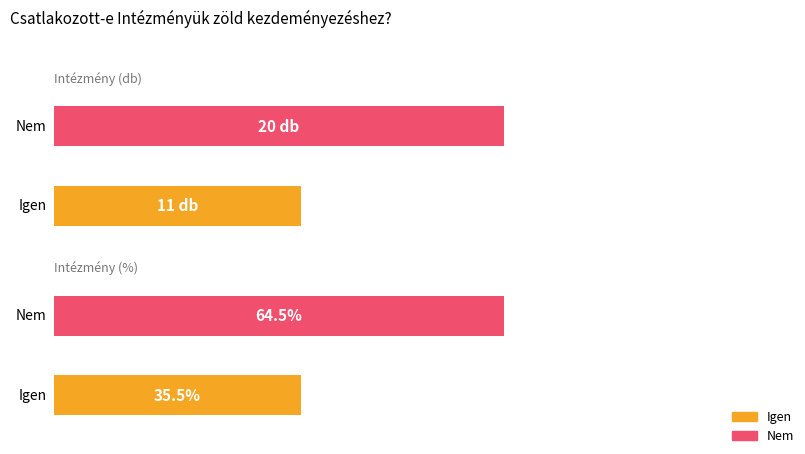

How many groups of bars are there?

2